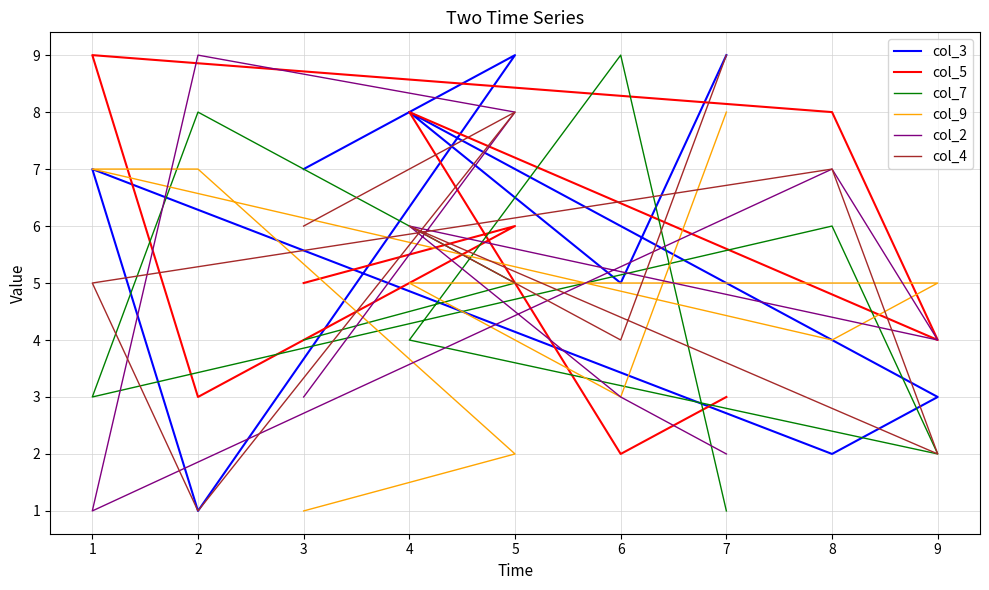

How many lines are shown in the chart?

6